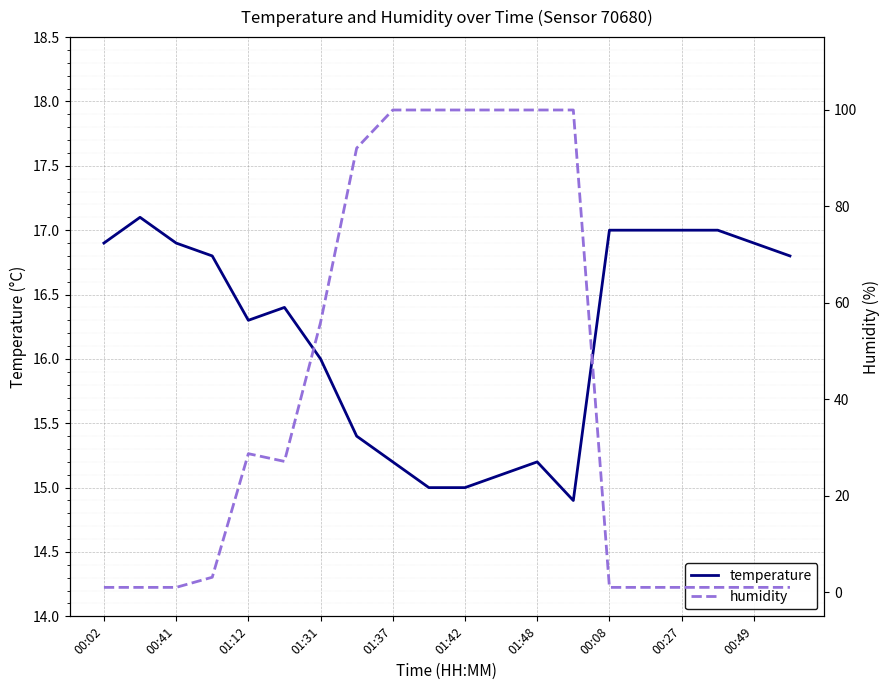

The value of temperature at 00:27 is 17.0. True or false?

True